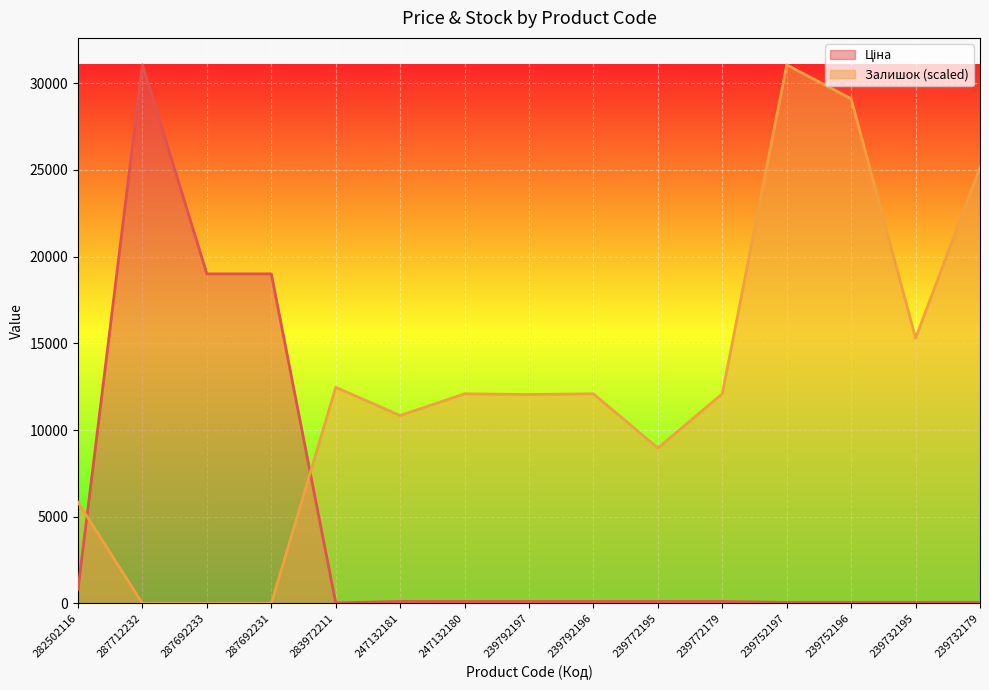

How many interior local valleys does the Ціна series have?

1